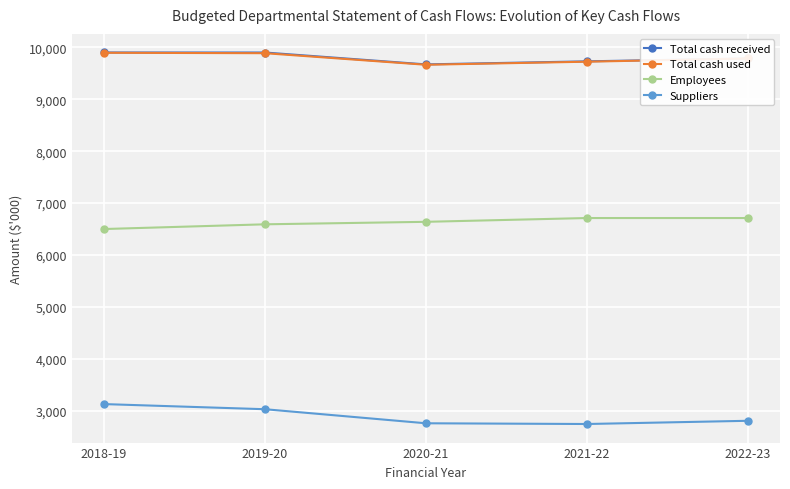

What is the spread (max minus min) of values at 2020-21?

6919